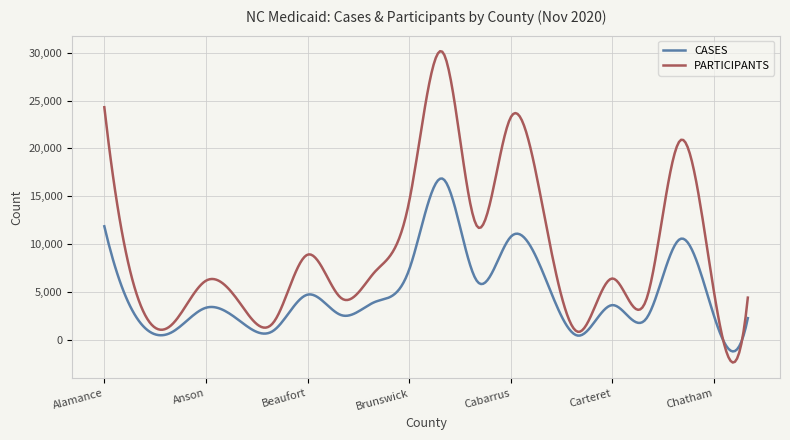

What is the lowest value of the PARTICIPANTS series?

-2404.9